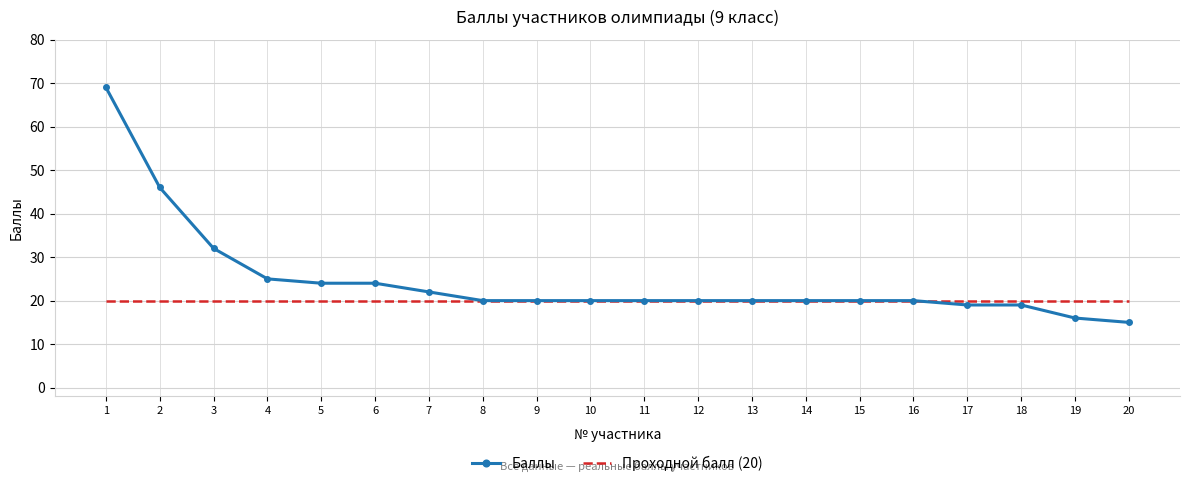

Is it true that Баллы equals 20 at 8?

True